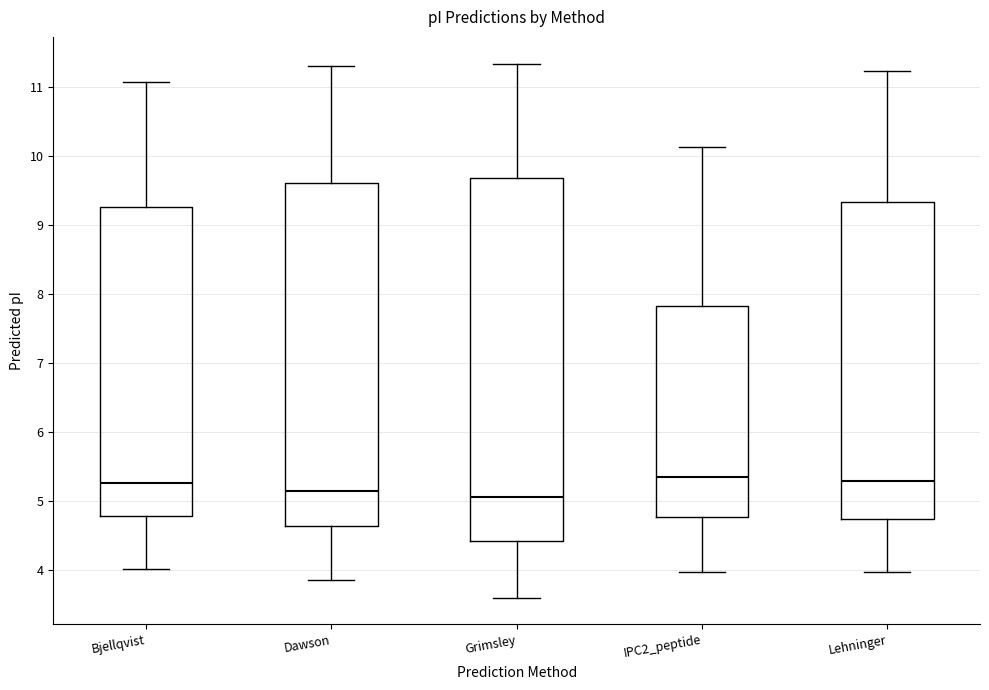

Reading left to right, transcribe this box plot: for each box, give where its median line is, the range the box spans, and where its two whiskers end, as read against the y-axis. The values are not printed on the chart, so give them approximately, as read against the axis.

Bjellqvist: median 5.3, box 4.8 to 9.3, whiskers 4.0 to 11.1
Dawson: median 5.1, box 4.6 to 9.6, whiskers 3.9 to 11.3
Grimsley: median 5.1, box 4.4 to 9.7, whiskers 3.6 to 11.3
IPC2_peptide: median 5.4, box 4.8 to 7.8, whiskers 4.0 to 10.1
Lehninger: median 5.3, box 4.7 to 9.3, whiskers 4.0 to 11.2